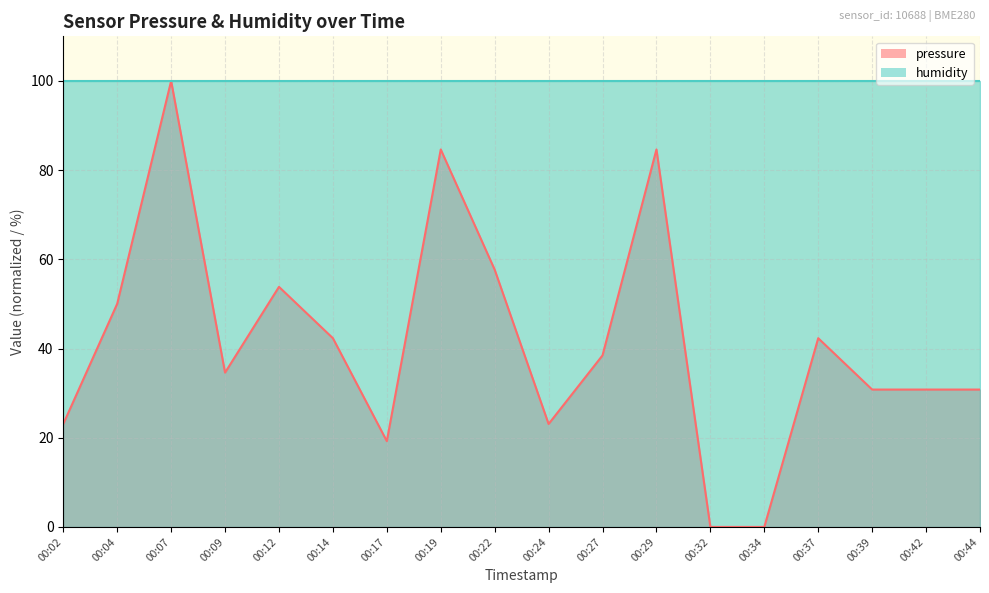

What is the value of the 2nd point from the left?

50.0